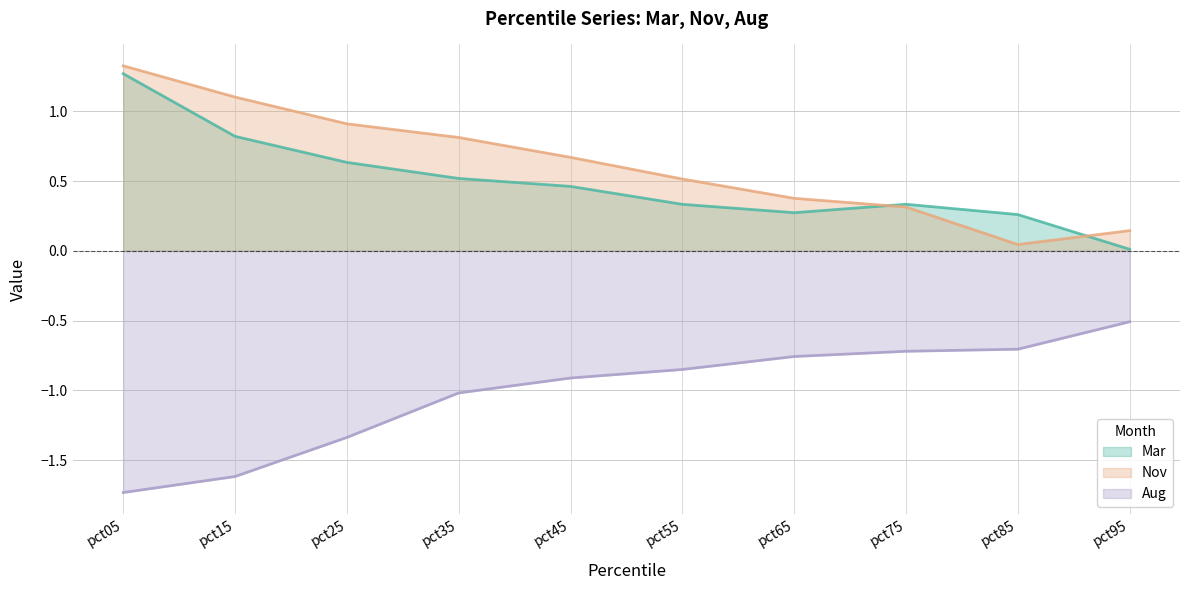

Count the number of data series in this chart.

3